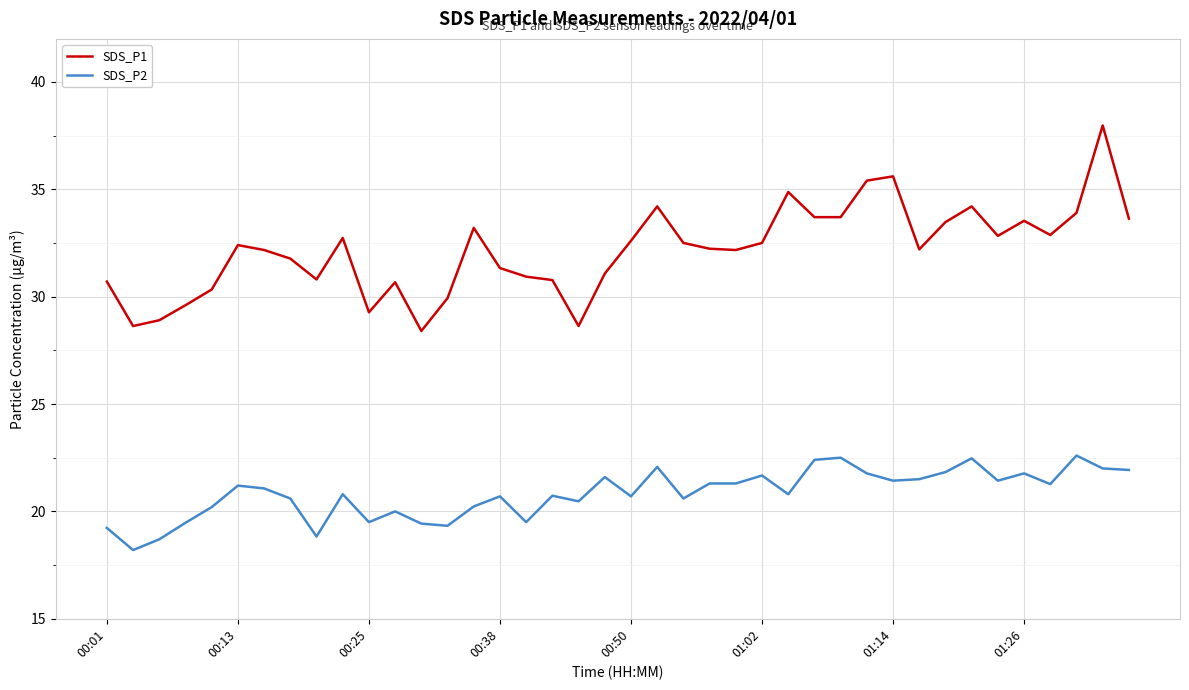

Does the chart have visible grid lines?

Yes